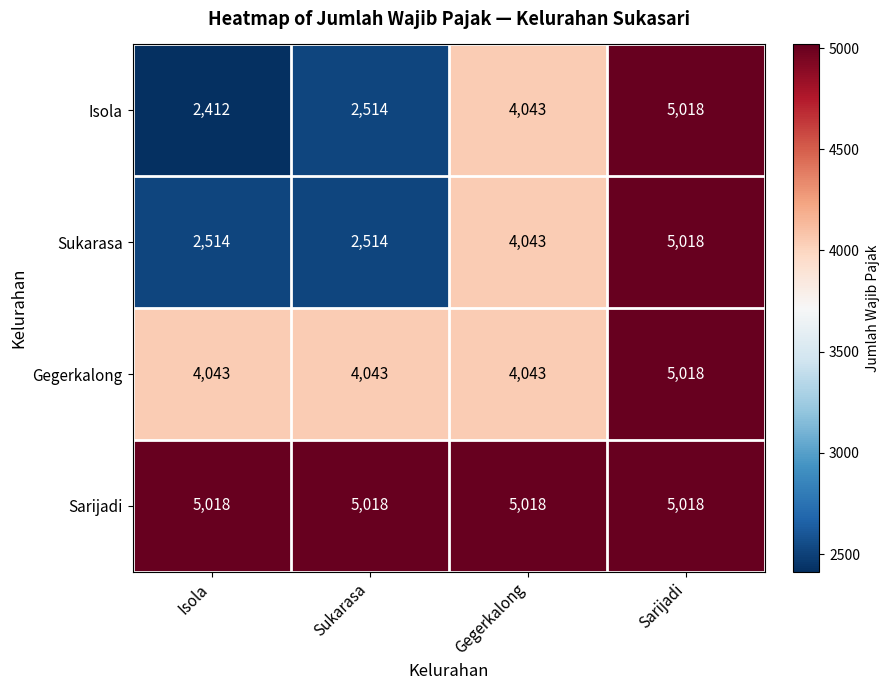

Count the number of categories in the chart.

4